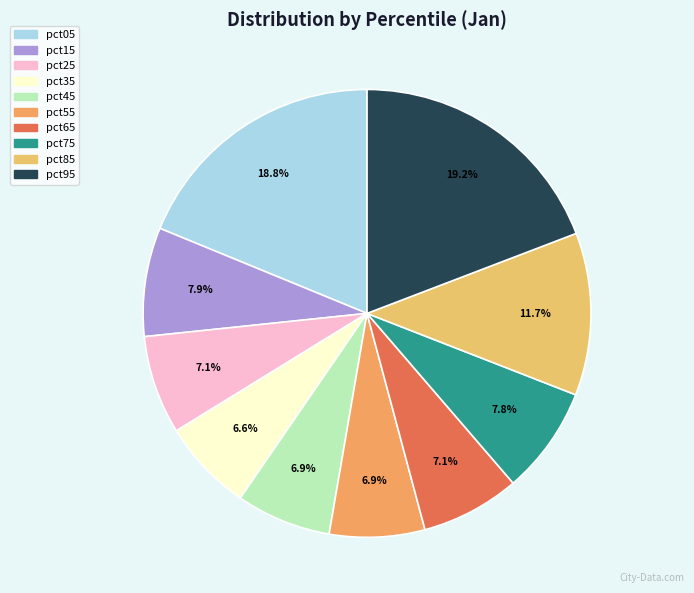

What percentage is the pct15 slice, to the nearest percent?

8%